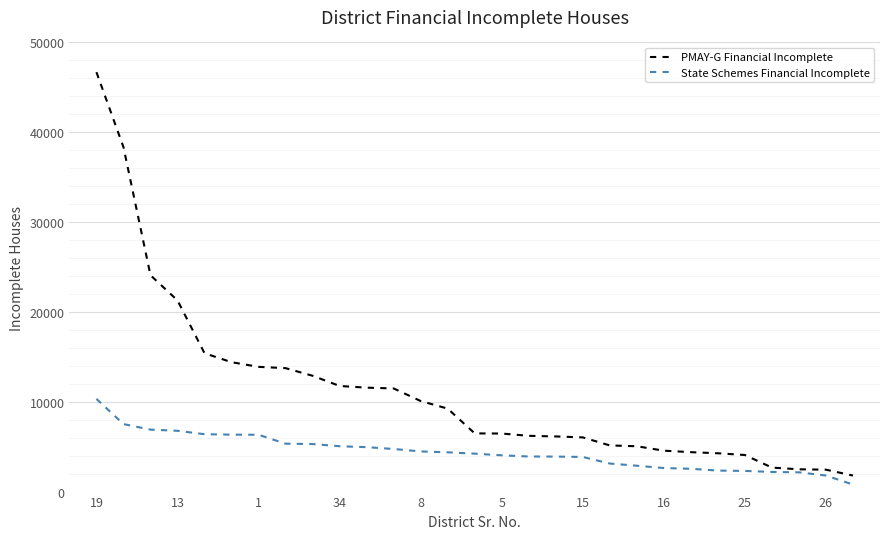

Which series has the largest range (max minus min)?

PMAY-G Financial Incomplete